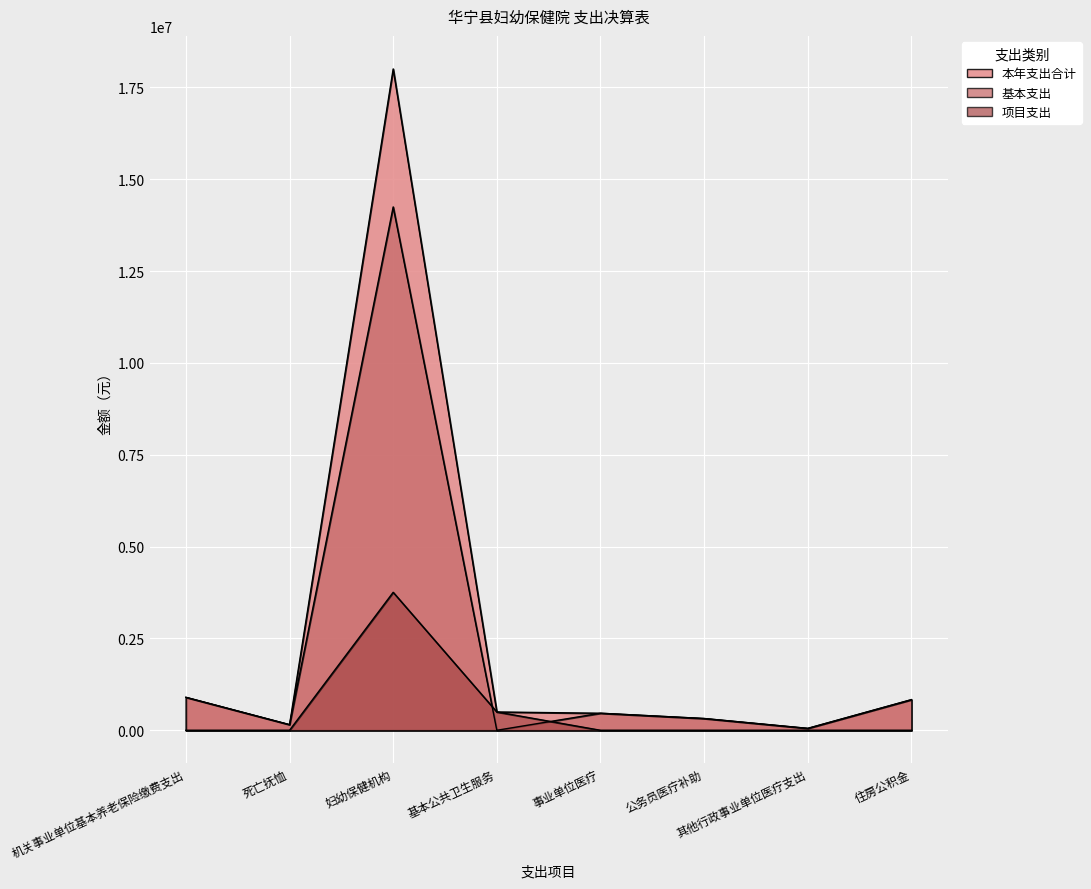

Reading right to left, extract all data points from this chart.

本年支出合计: 832974.0	51801.9	320132.6	463892.1	498114.8	18003225.8	152893.0	897259.7
基本支出: 832974.0	51801.9	320132.6	463892.1	0.0	14247111.8	152893.0	897259.7
项目支出: 0.0	0.0	0.0	0.0	498114.8	3756114.0	0.0	0.0